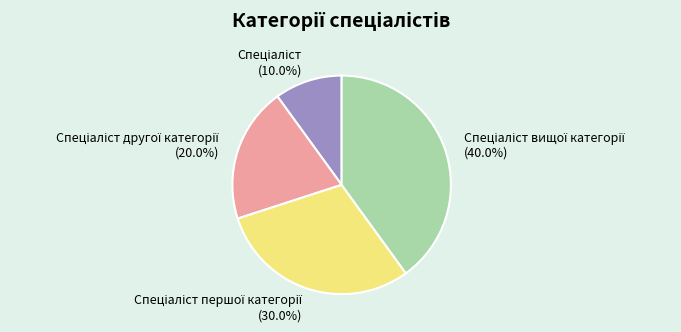

Is there any slice that represents more than half of the pie?

No